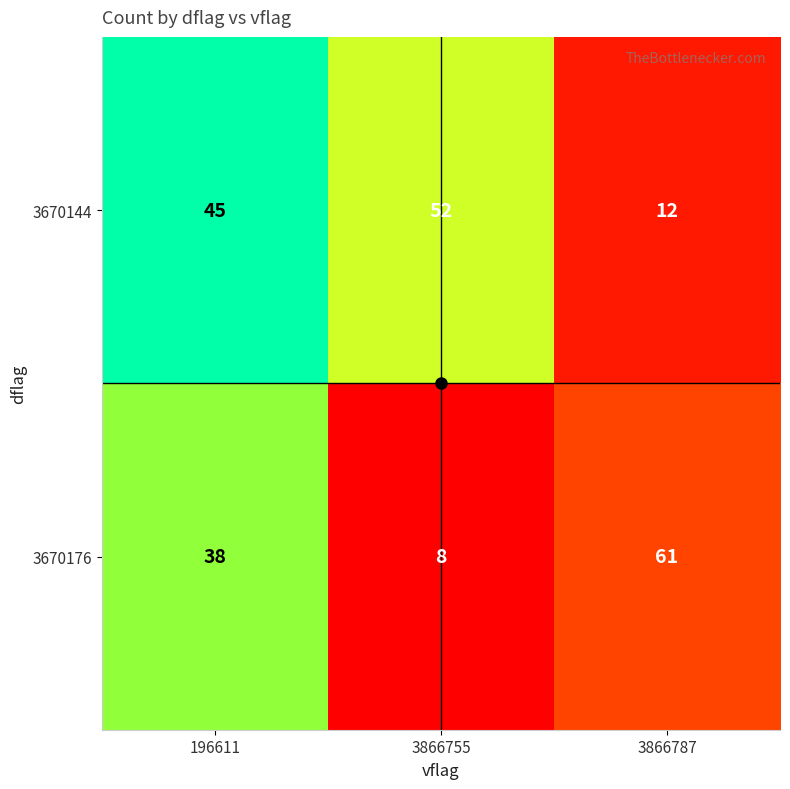

At which category is the sum across all series the highest?

196611